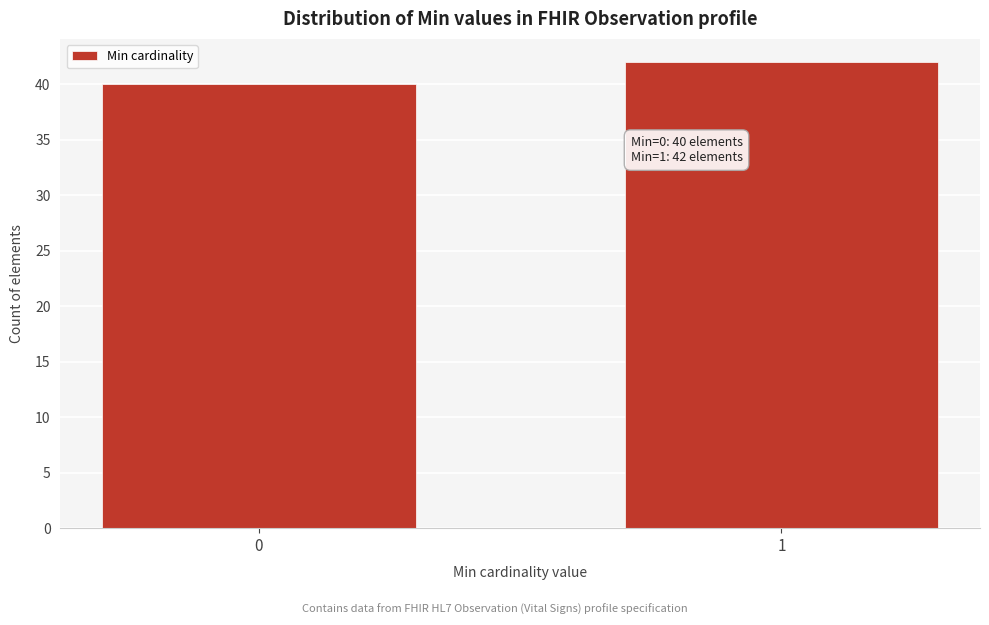

Reading left to right, transcribe all the data shown in this chart.

0=40	1=42